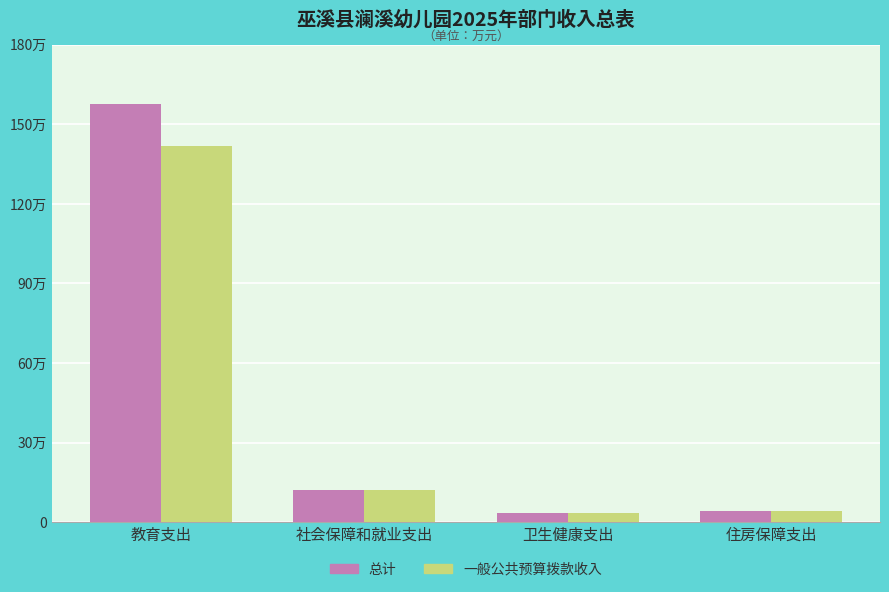

Rank the series by their average value, from highest to lowest.

总计, 一般公共预算拨款收入